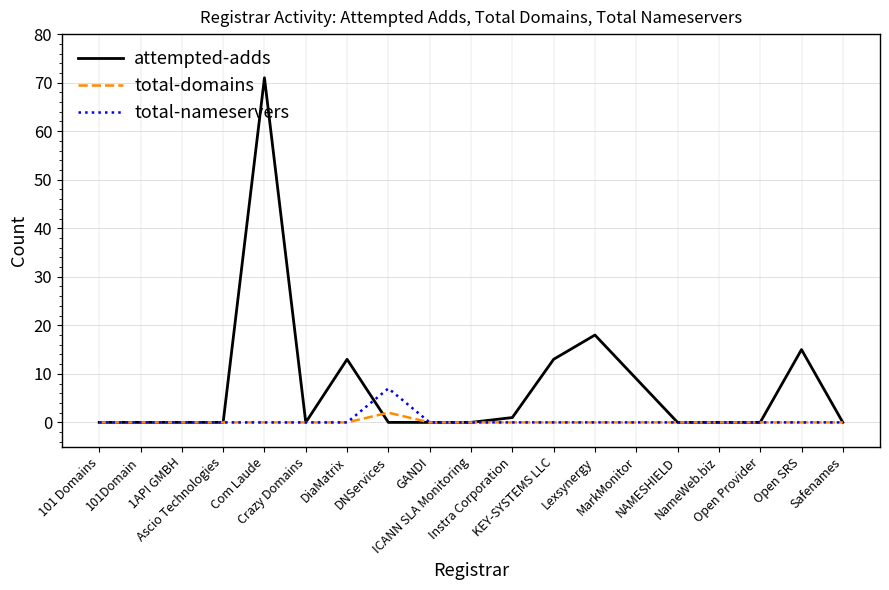

Rank the series by their maximum value, from highest to lowest.

attempted-adds, total-nameservers, total-domains